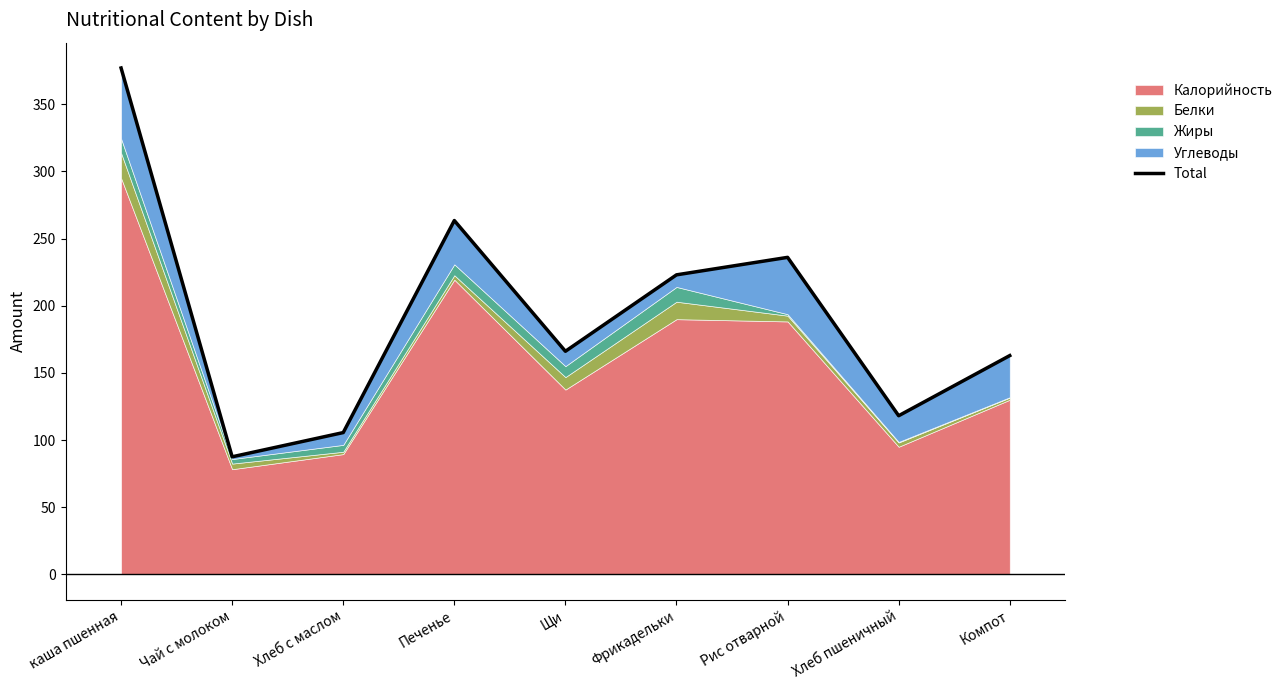

The value at Чай с молоком is 56.2. True or false?

False